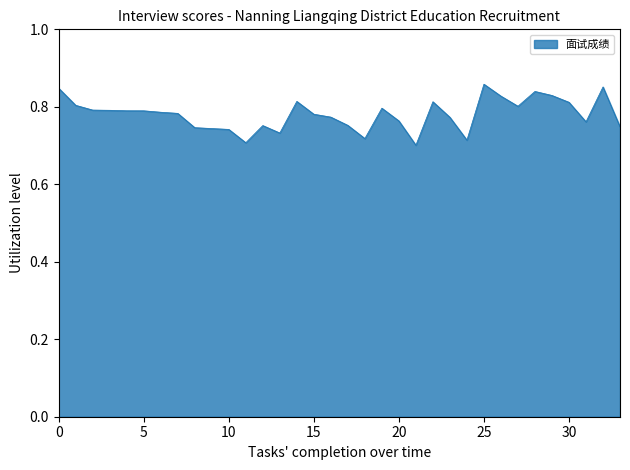

Does the chart display data point markers on the line(s)?

No